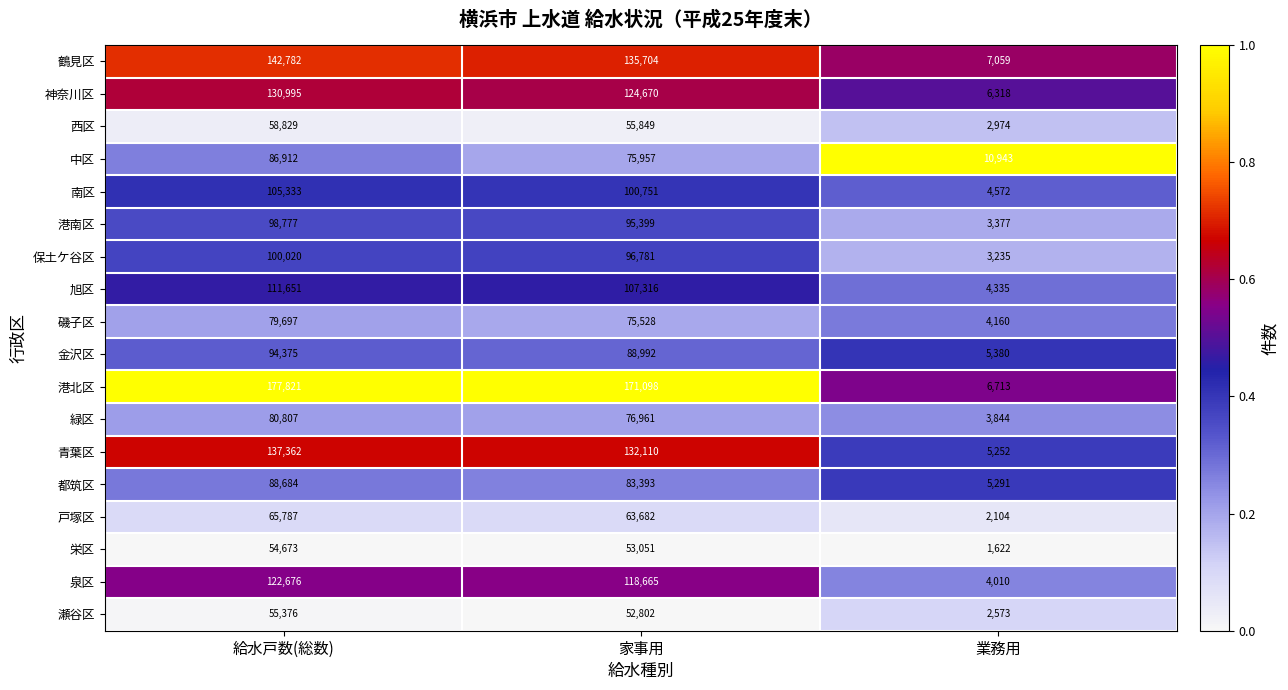

Which category has the lowest value across all series?

業務用